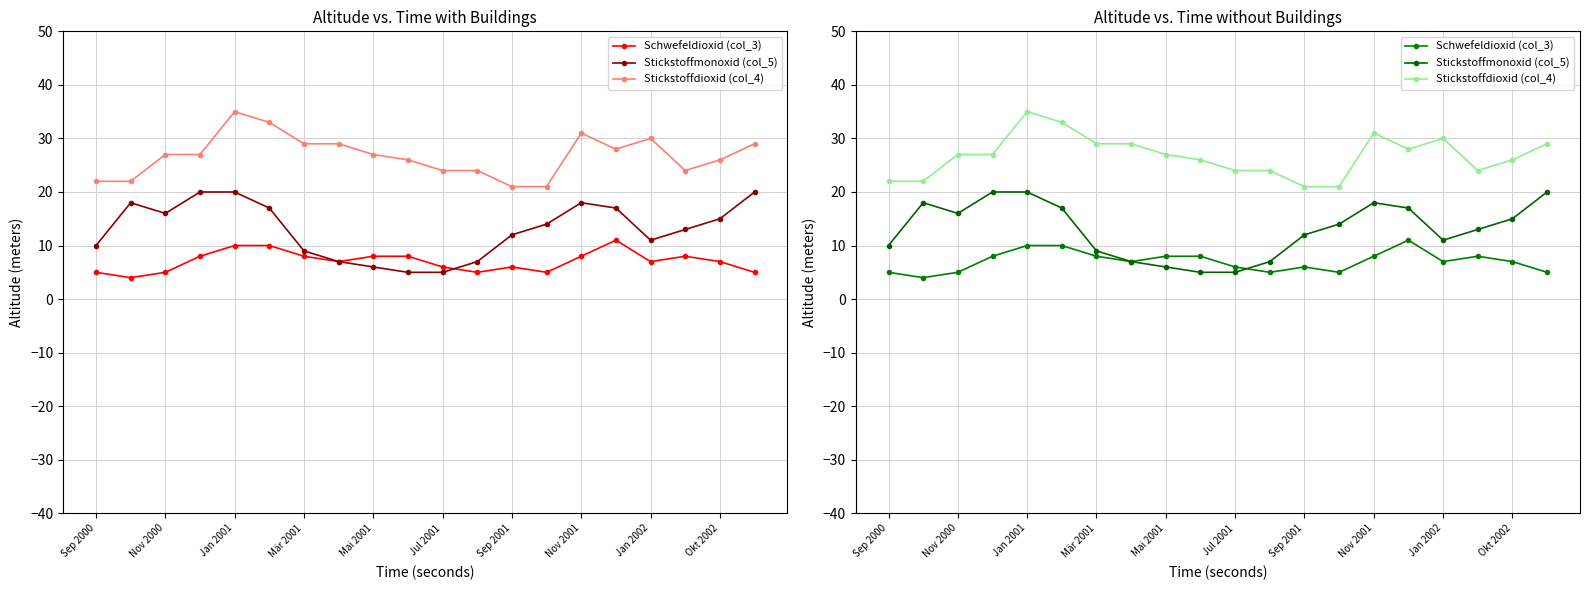

What is the difference between the second highest and minimum values in the Schwefeldioxid (col_3) series?

6